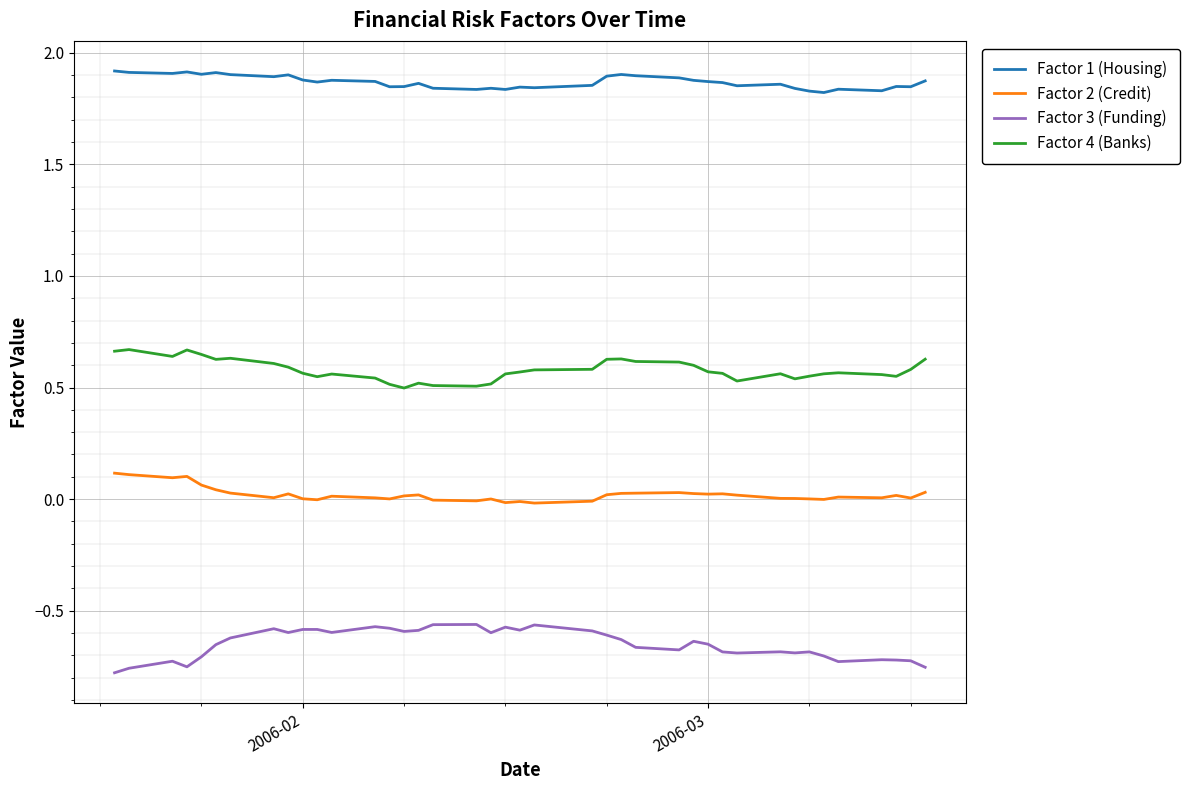

At how many categories does at least one series exceed 0?

40